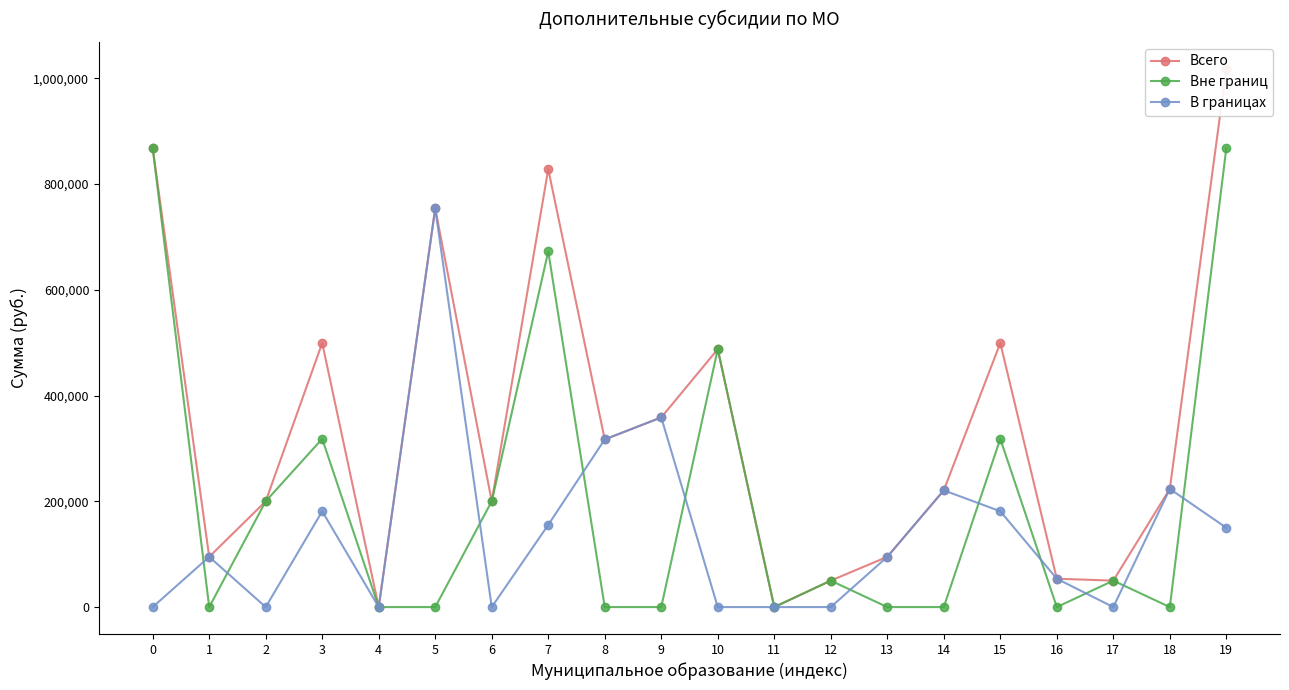

What is the value of the Всего point at the 20th from the left?

1017745.0